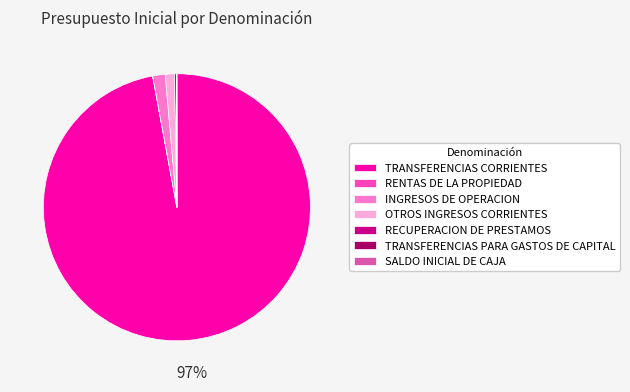

To the nearest percent, what portion does INGRESOS DE OPERACION represent?

2%